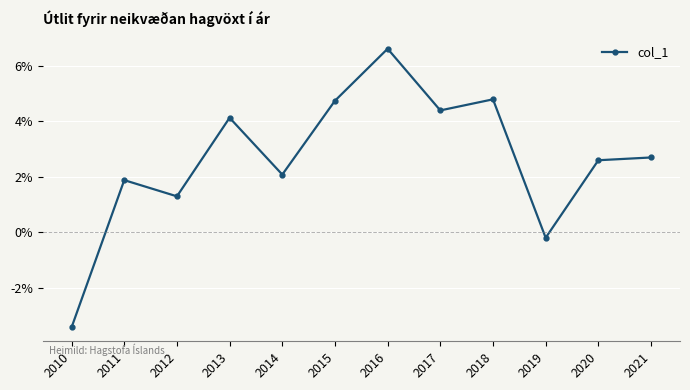

Count the number of values greater than 2.

8